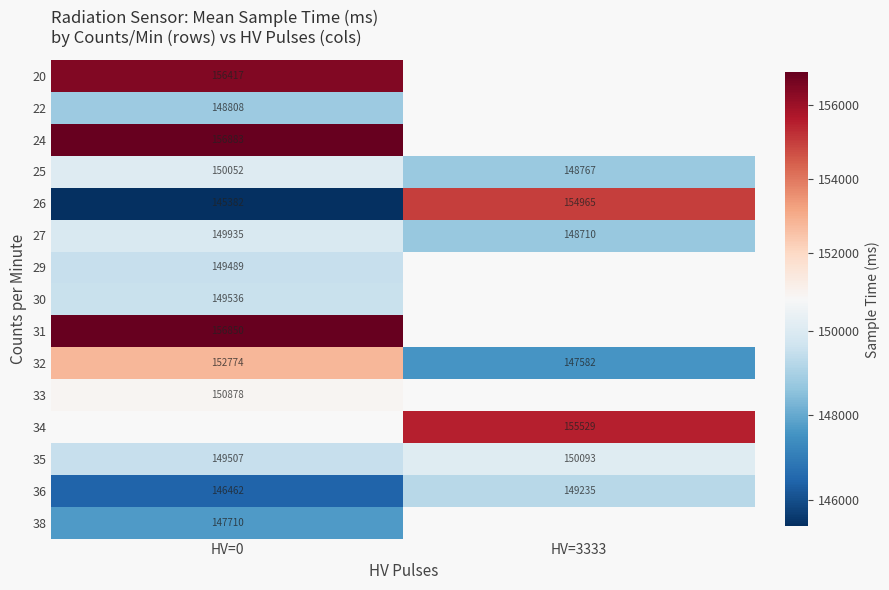

What is the minimum value shown in the chart?

145381.5